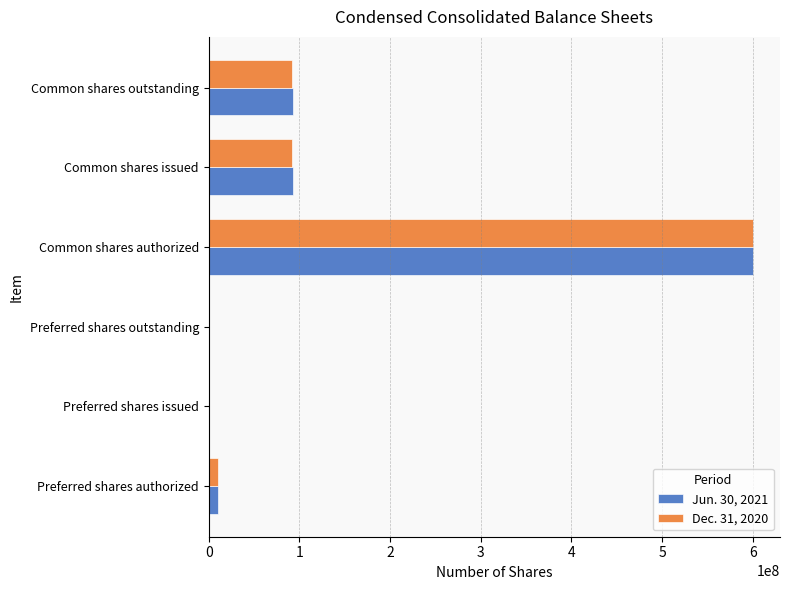

At which category is the sum across all series the highest?

Common shares authorized